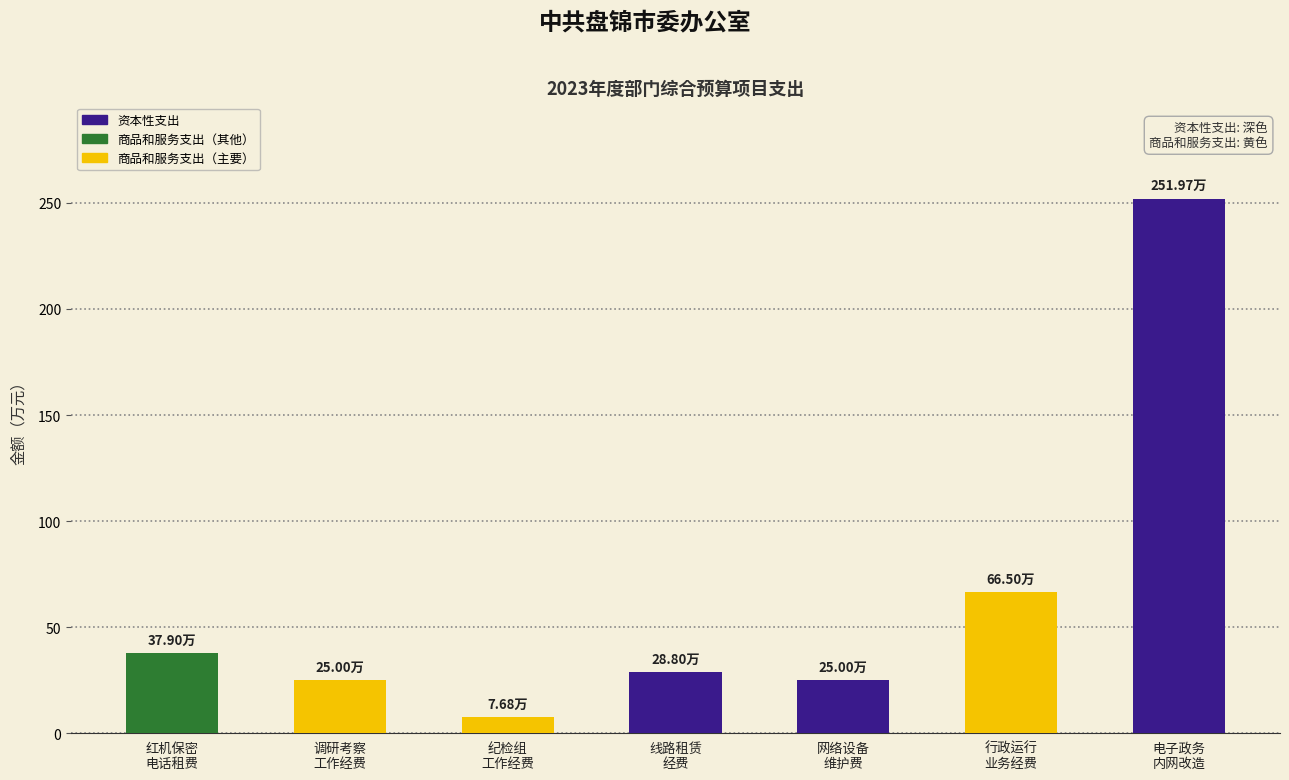

Count the number of values greater than 28.

4